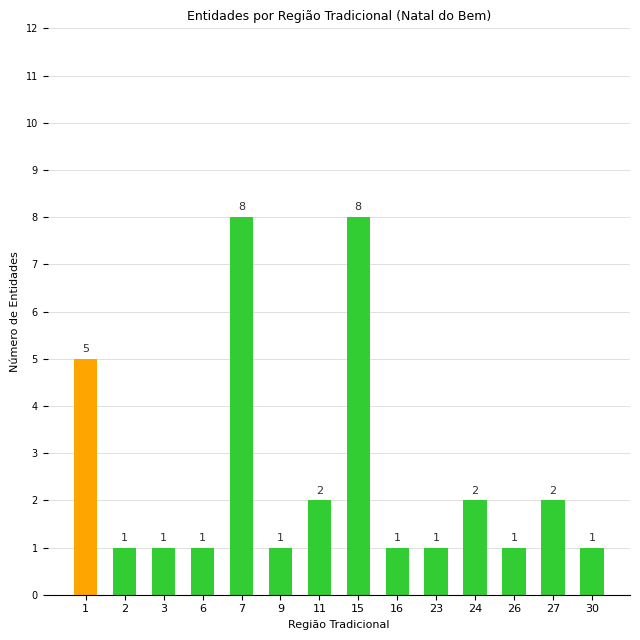

What is the value of the 7th bar from the left?

2